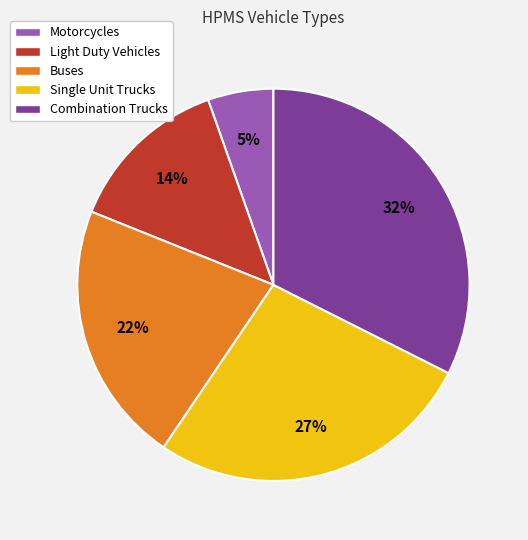

Is it true that Buses is 32% of the pie?

False